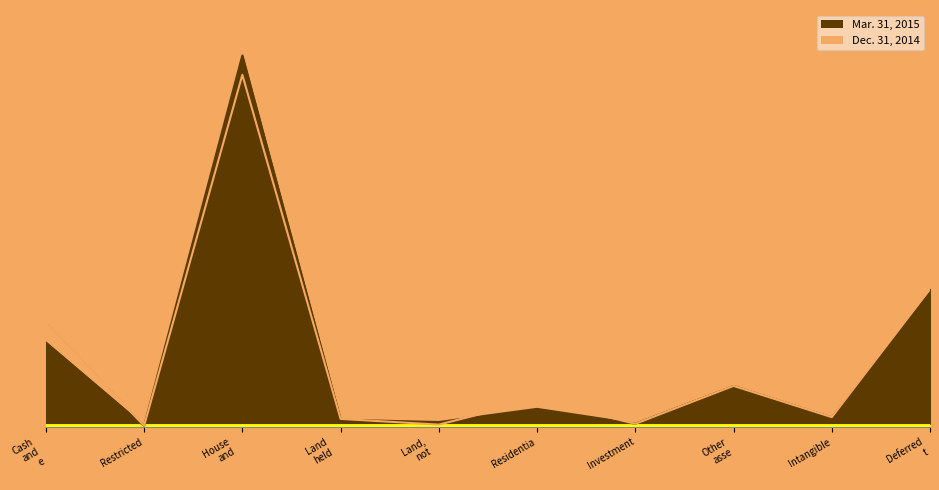

Which category has the highest value in the Mar. 31, 2015 series?

House and